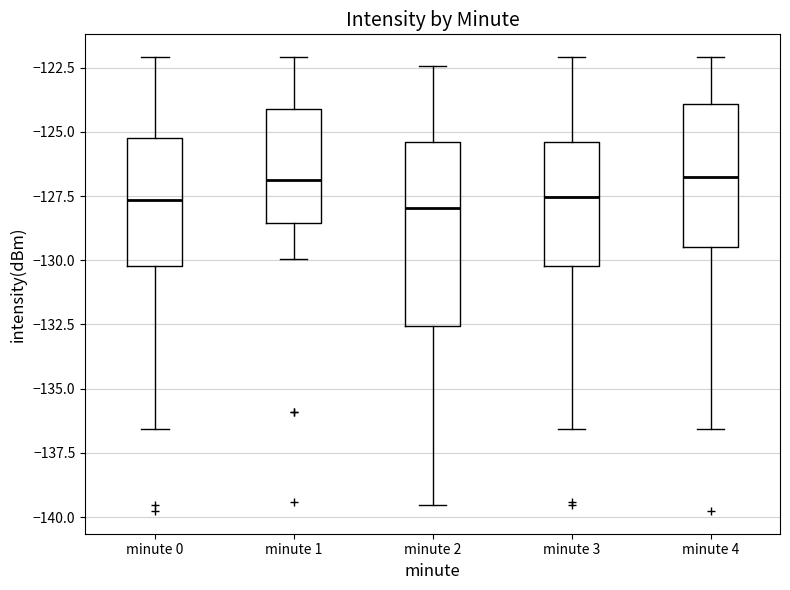

Comparing the boxes themselves (not the whiskers), which one is the tallest?

minute 2